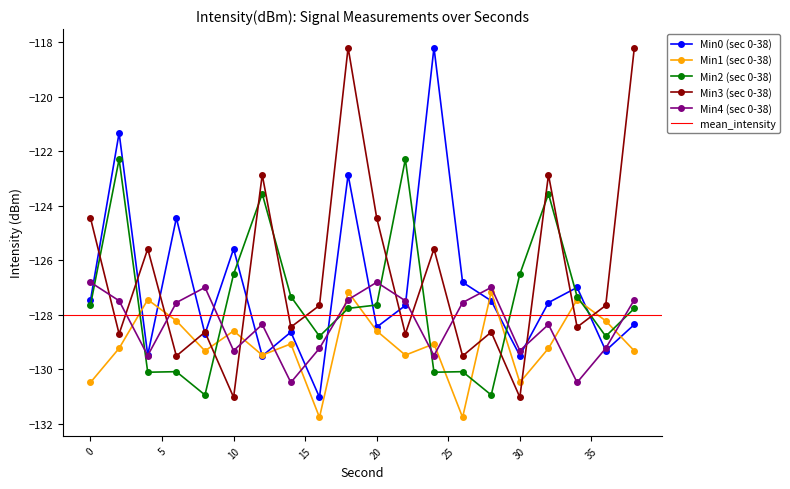

Reading left to right, extract all data points from this chart.

Min0: -127.5	-121.3	-129.5	-124.5	-128.7	-125.6	-129.5	-128.6	-131.0	-122.9	-128.5	-127.7	-118.2	-126.8	-127.5	-129.5	-127.6	-127.0	-129.3	-128.4
Min1: -130.5	-129.2	-127.4	-128.2	-129.3	-128.6	-129.5	-129.1	-131.8	-127.2	-128.6	-129.5	-129.1	-131.8	-127.2	-130.5	-129.2	-127.4	-128.2	-129.3
Min2: -127.6	-122.3	-130.1	-130.1	-130.9	-126.5	-123.6	-127.3	-128.8	-127.8	-127.6	-122.3	-130.1	-130.1	-130.9	-126.5	-123.6	-127.3	-128.8	-127.8
Min3: -124.5	-128.7	-125.6	-129.5	-128.6	-131.0	-122.9	-128.5	-127.7	-118.2	-124.5	-128.7	-125.6	-129.5	-128.6	-131.0	-122.9	-128.5	-127.7	-118.2
Min4: -126.8	-127.5	-129.5	-127.6	-127.0	-129.3	-128.4	-130.5	-129.2	-127.4	-126.8	-127.5	-129.5	-127.6	-127.0	-129.3	-128.4	-130.5	-129.2	-127.4